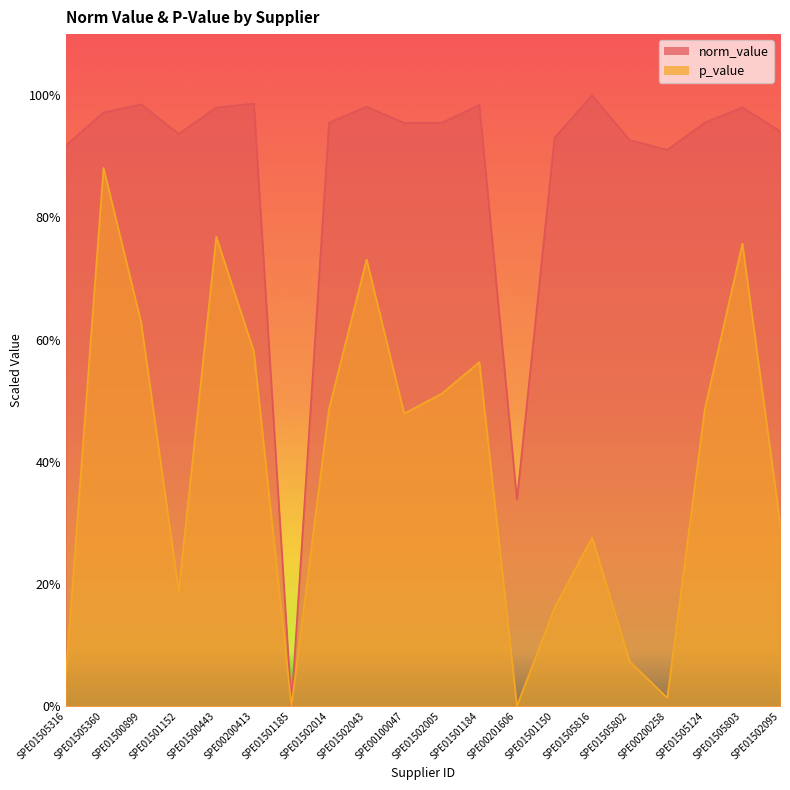

How many data points does each series have?

20